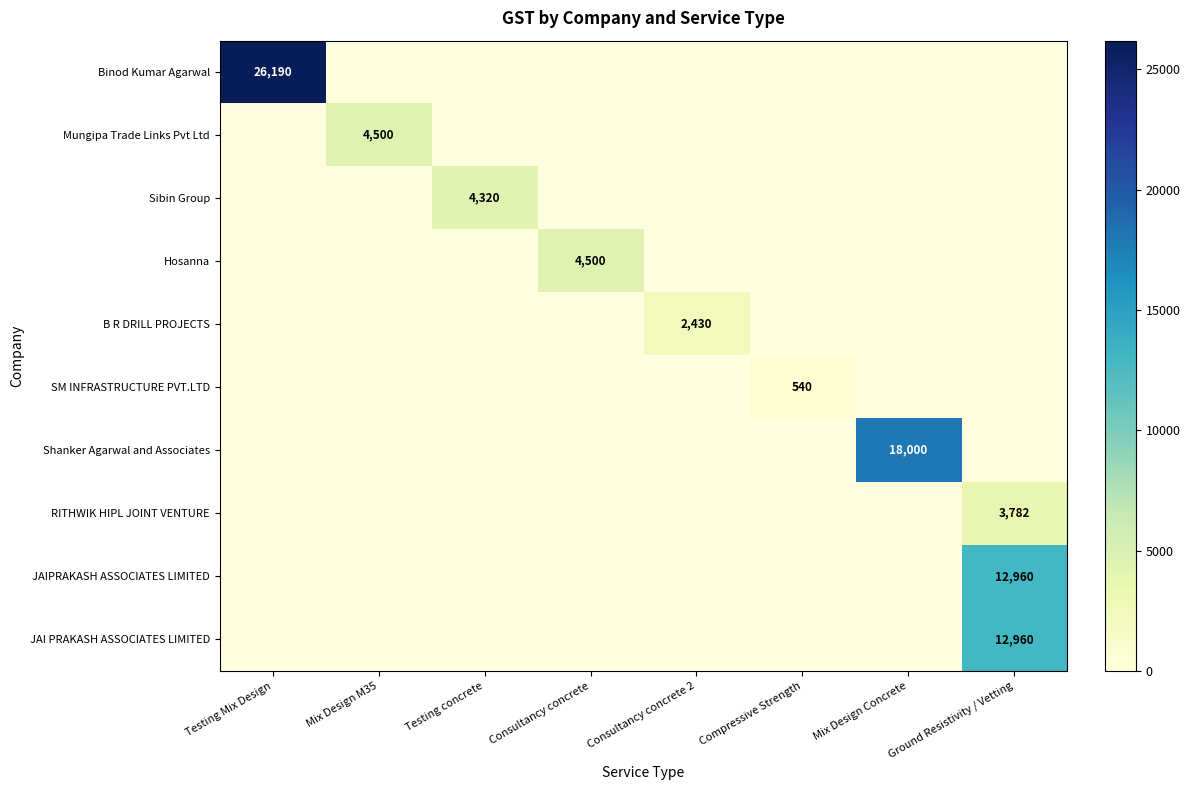

Count the number of categories in the chart.

8